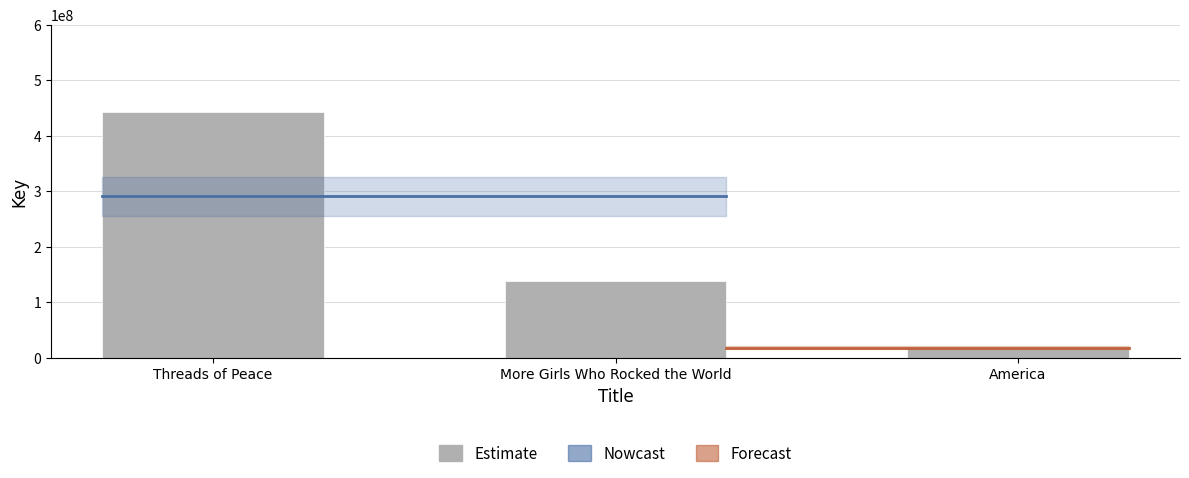

True or false: the data shows 111849190 at Threads of Peace.

False